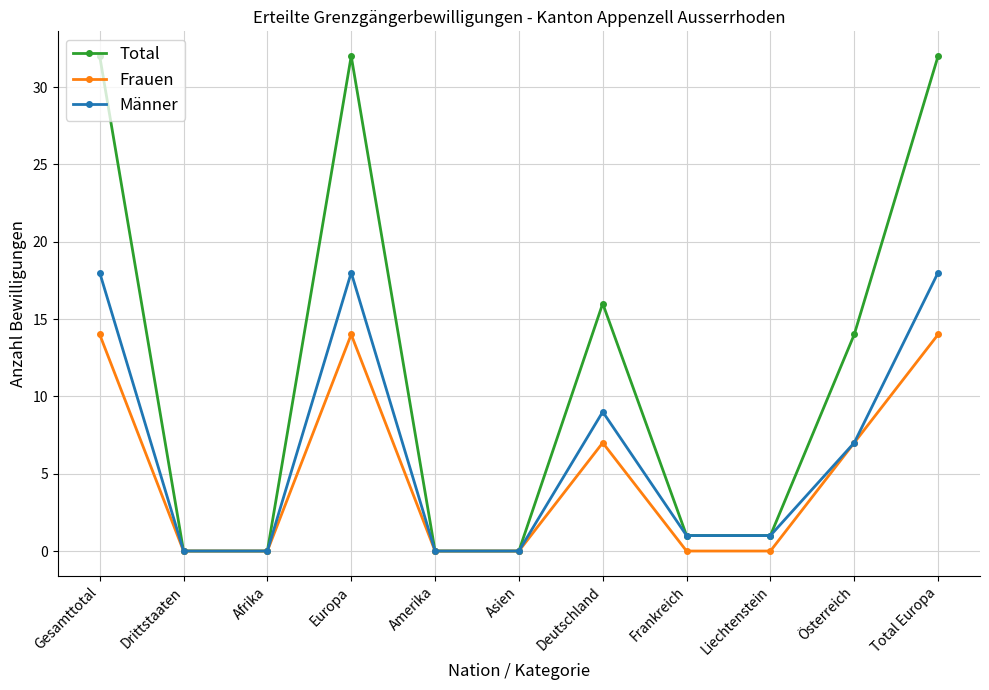

Which series changed the most between Gesamttotal and Österreich?

Total